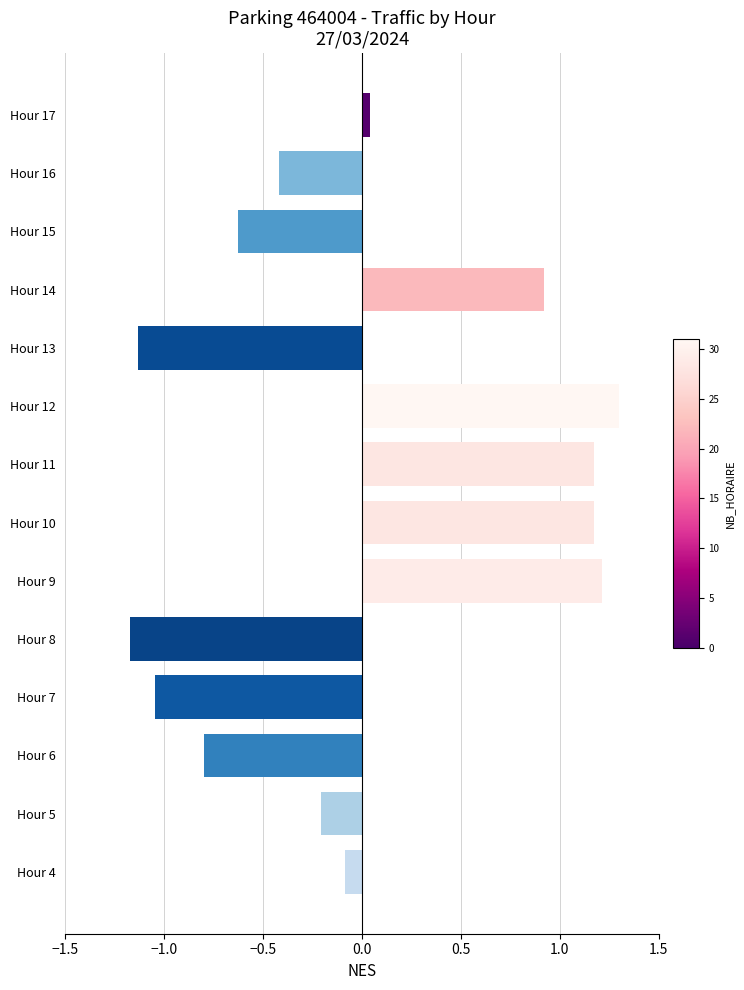

Is it true that the value at Hour 12 is 2.1?

False